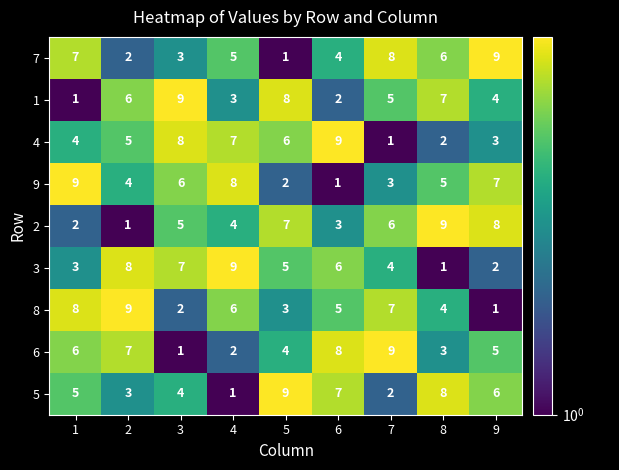

What is the sum of all 4 values?

45